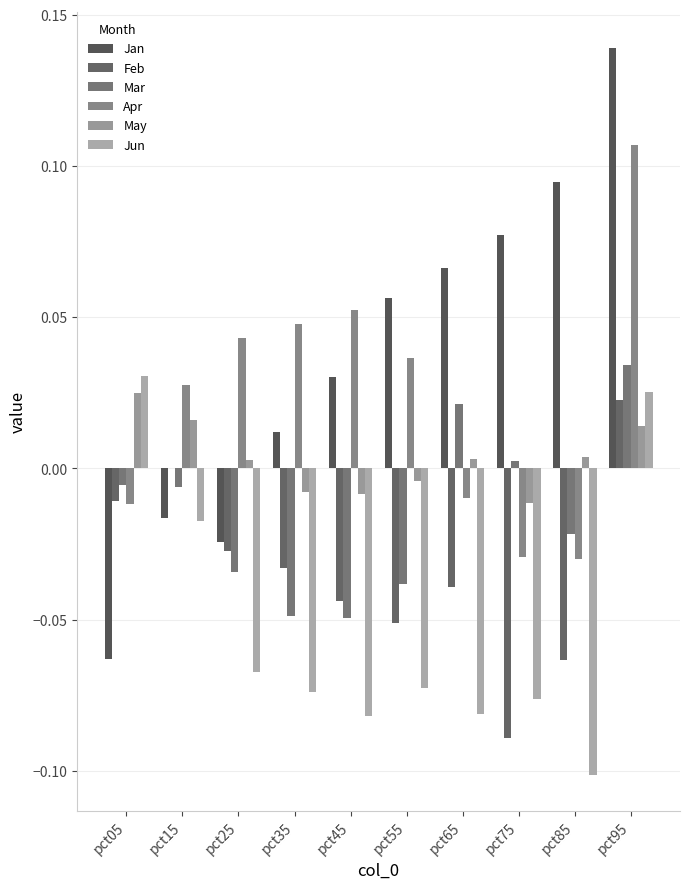

Are the bars grouped side by side (vs. stacked)?

Yes